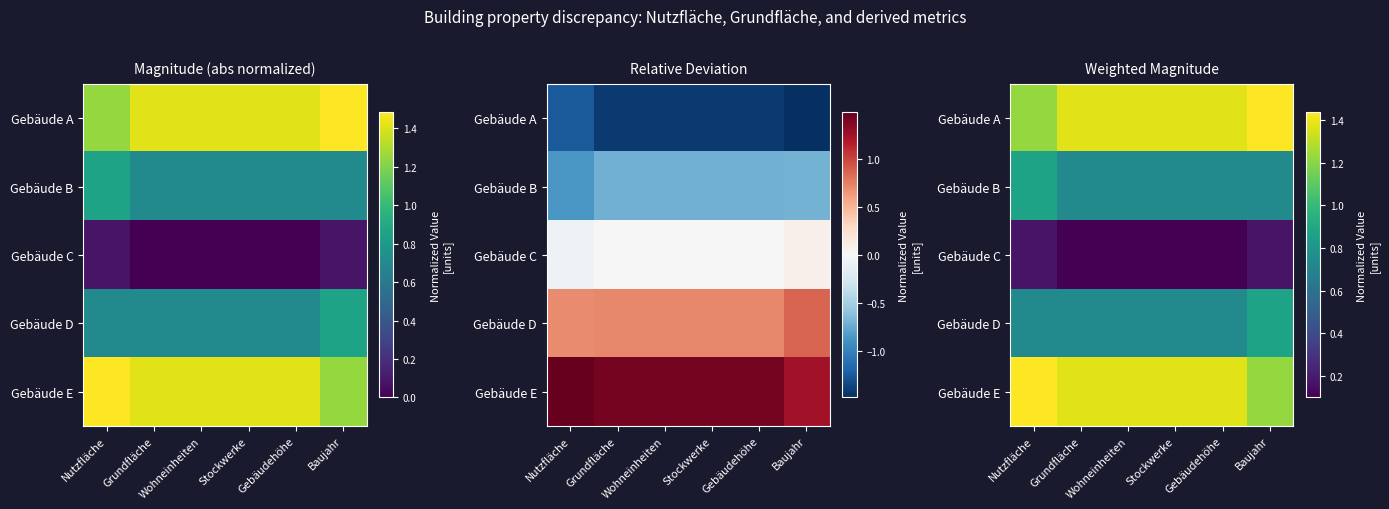

What is the sum of all Gebäude B values?

4.6